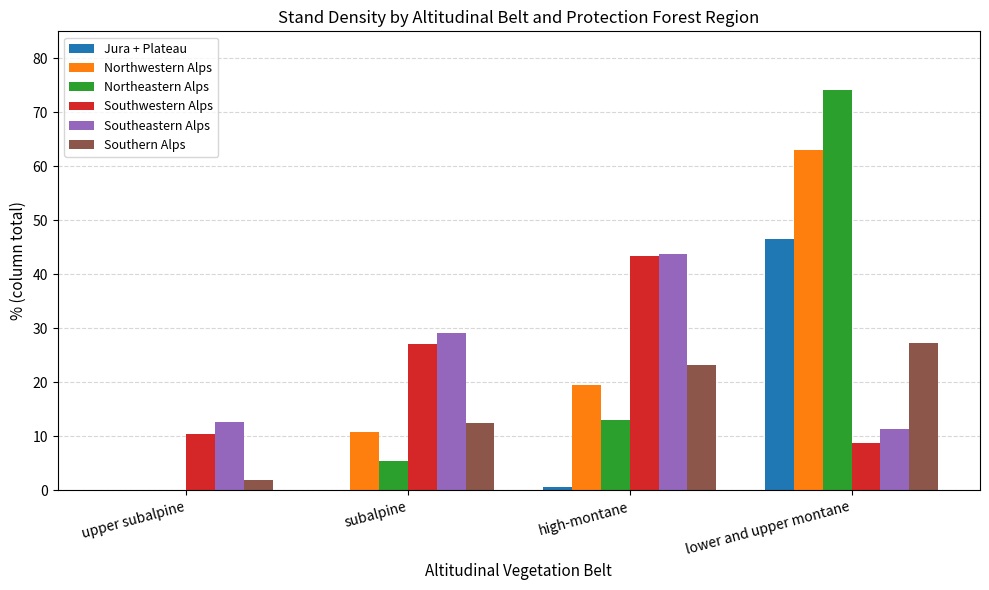

What is the spread (max minus min) of values at upper subalpine?

12.7